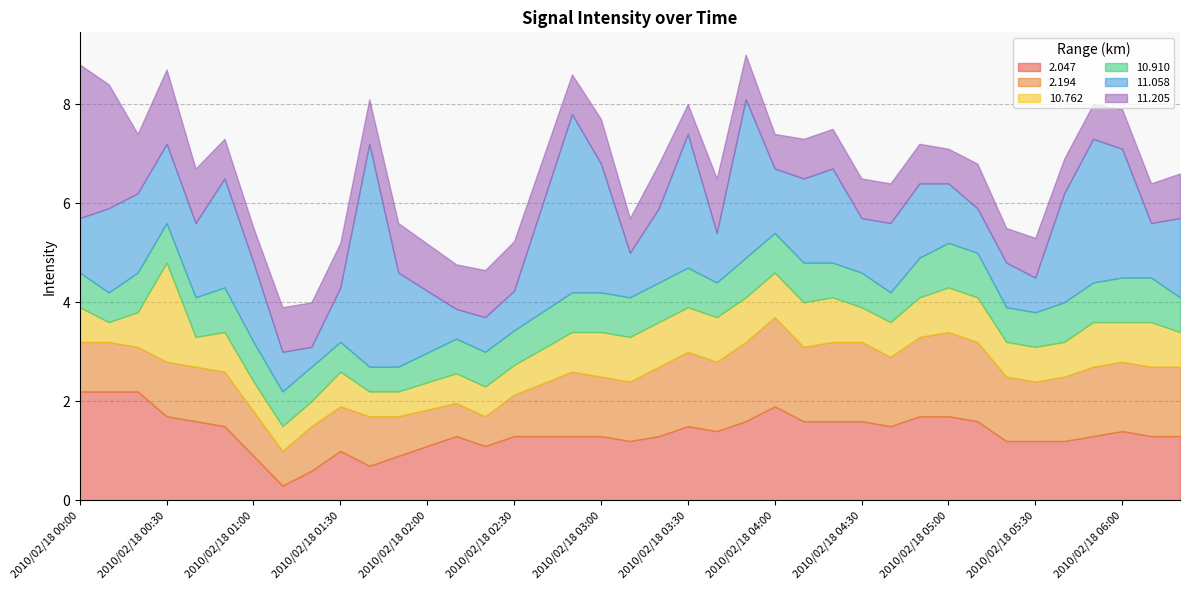

What is the lowest value of the 2.047 series?

0.3